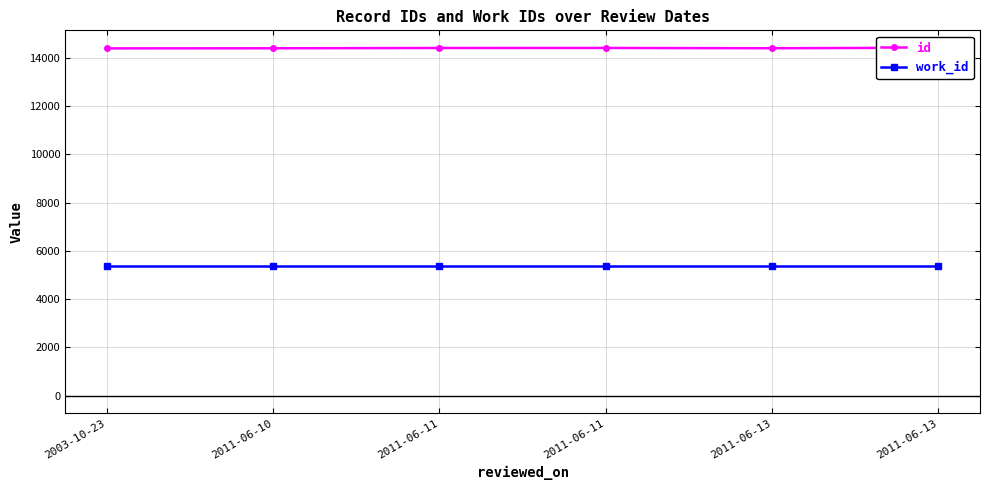

Where does the id series first go above 14401?

2011-06-11